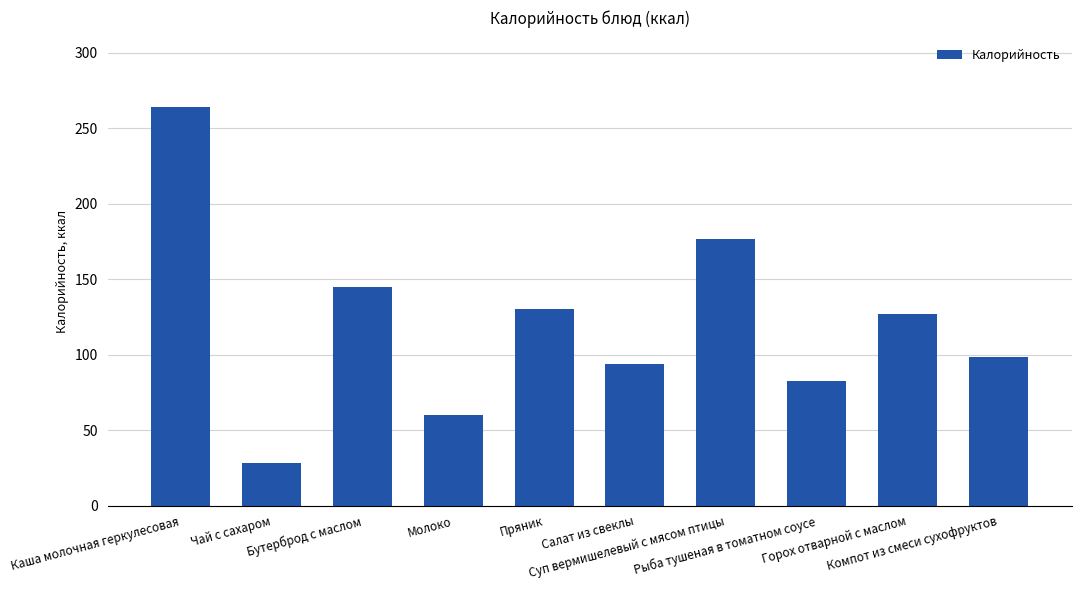

What is the average value?

120.6